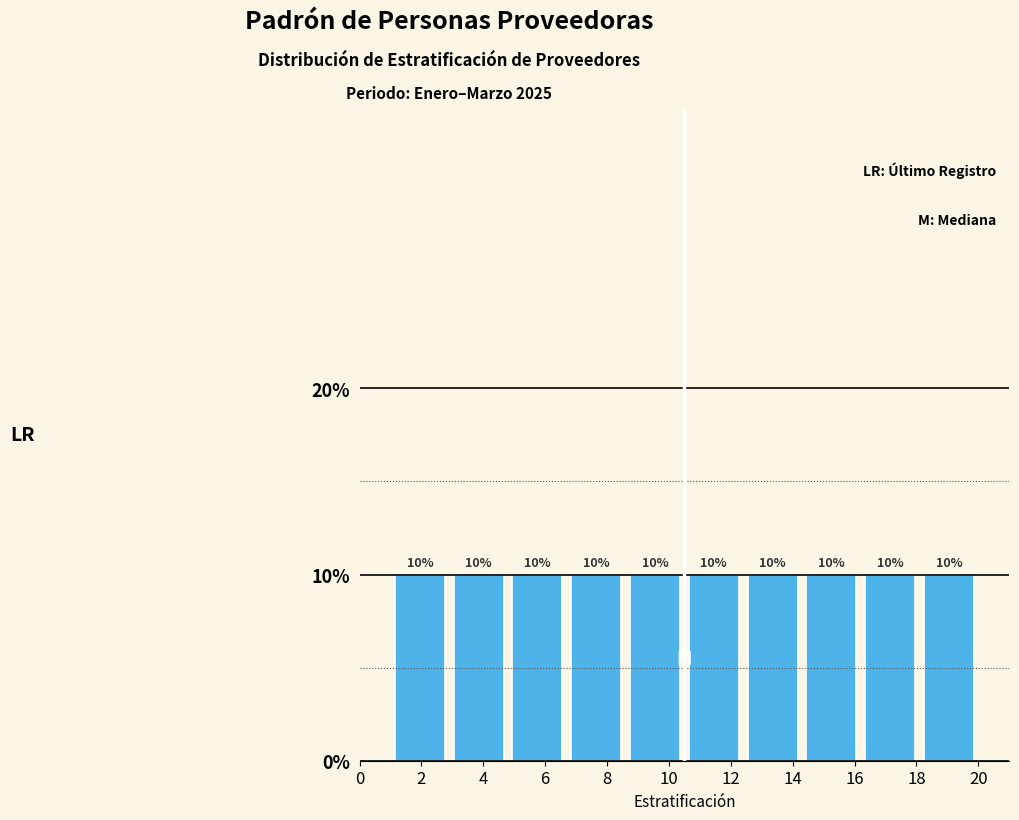

Reading left to right, transcribe this chart: for each bar, give the range it covers on the x-axis and its height. The bar edges are not printed on the chart, so give them approximately, as read against the axis.

1.0 to 2.9: 10
2.9 to 4.8: 10
4.8 to 6.7: 10
6.7 to 8.6: 10
8.6 to 10.5: 10
10.5 to 12.4: 10
12.4 to 14.3: 10
14.3 to 16.2: 10
16.2 to 18.1: 10
18.1 to 20.0: 10